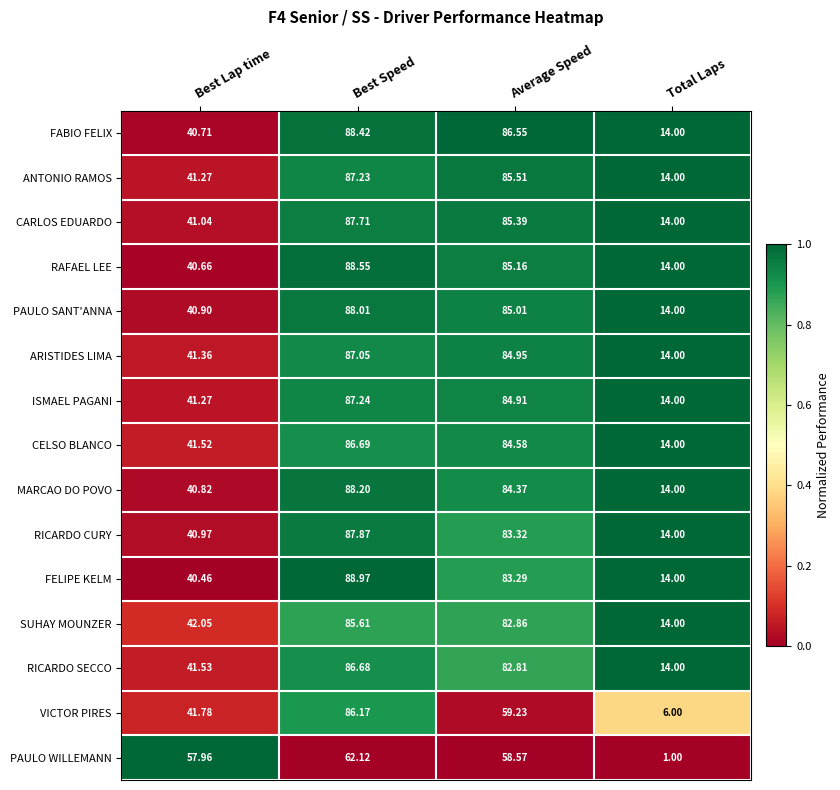

Which label corresponds to the largest value in the chart?

Best Speed